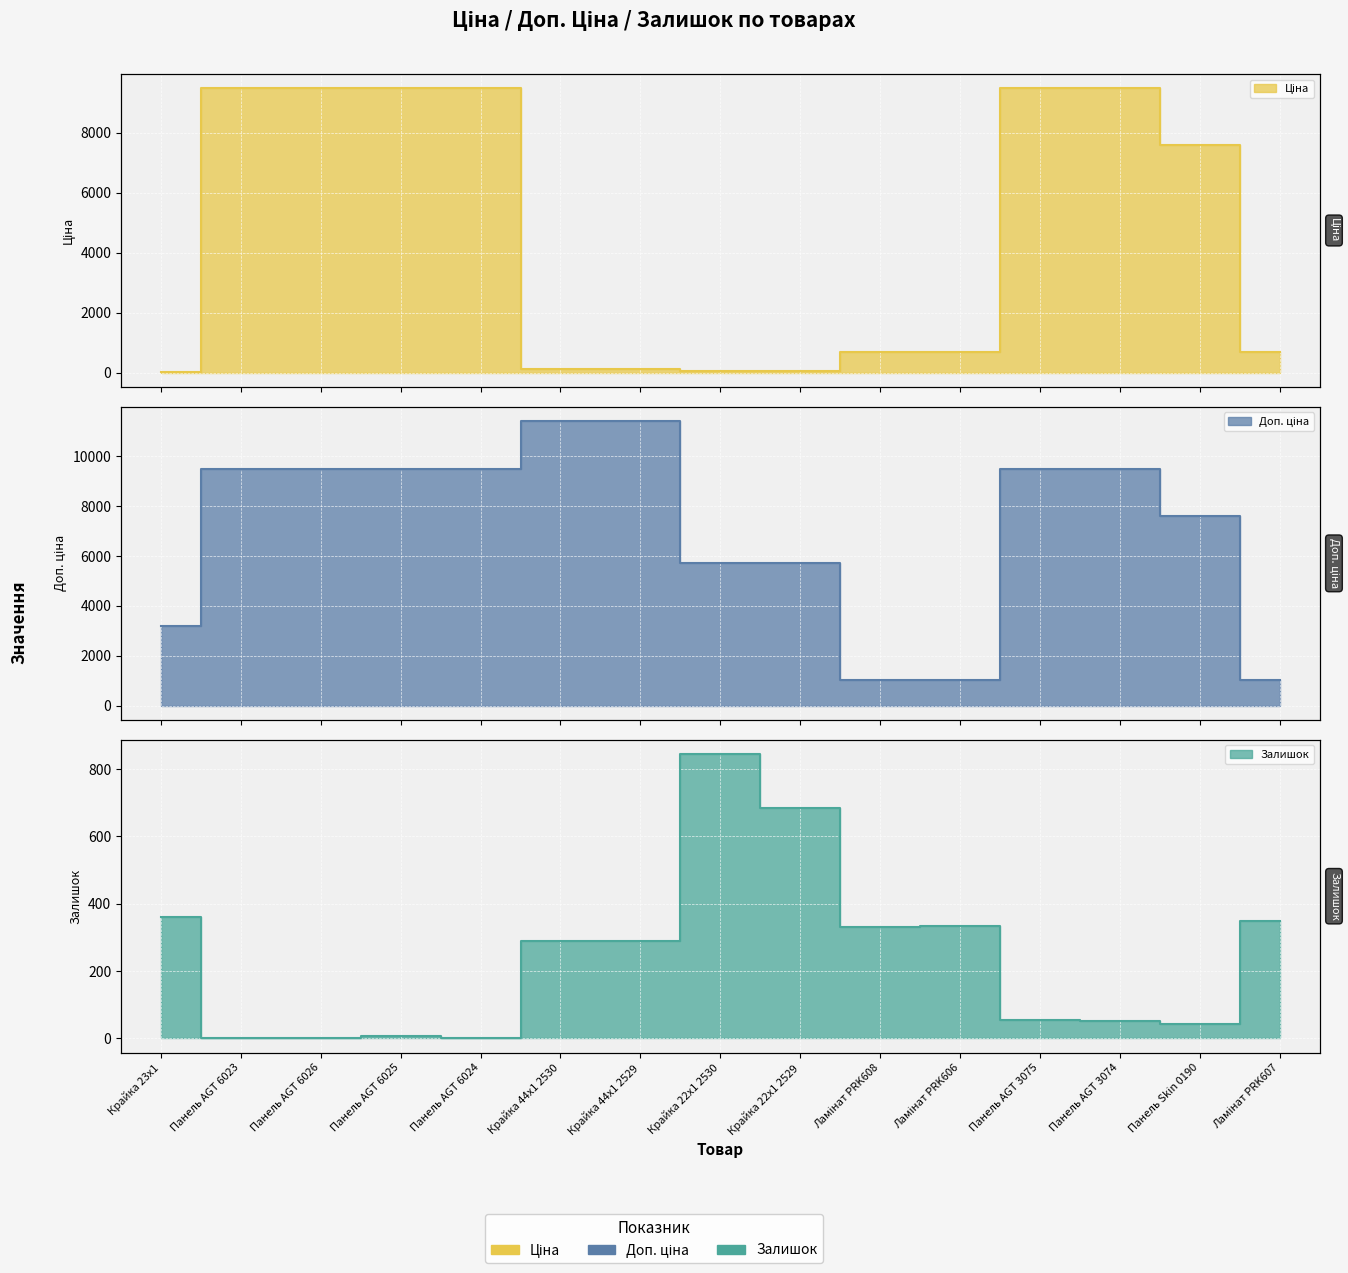

Reading left to right, transcribe all the data shown in this chart.

Ціна: Крайка 23x1=32.0	Панель AGT 6023=9480.1	Панель AGT 6026=9480.1	Панель AGT 6025=9480.1	Панель AGT 6024=9480.1	Крайка 44x1 2530=114.1	Крайка 44x1 2529=114.1	Крайка 22x1 2530=57.0	Крайка 22x1 2529=57.0	Ламінат PRK608=693.7	Ламінат PRK606=693.7	Панель AGT 3075=9480.1	Панель AGT 3074=9480.1	Панель Skin 0190=7596.5	Ламінат PRK607=693.7
Доп. ціна: Крайка 23x1=3205.0	Панель AGT 6023=9480.1	Панель AGT 6026=9480.1	Панель AGT 6025=9480.1	Панель AGT 6024=9480.1	Крайка 44x1 2530=11410.0	Крайка 44x1 2529=11410.0	Крайка 22x1 2530=5705.0	Крайка 22x1 2529=5705.0	Ламінат PRK608=1024.6	Ламінат PRK606=1024.6	Панель AGT 3075=9480.1	Панель AGT 3074=9480.1	Панель Skin 0190=7596.5	Ламінат PRK607=1024.6
Залишок: Крайка 23x1=360.0	Панель AGT 6023=0.0	Панель AGT 6026=0.0	Панель AGT 6025=8.0	Панель AGT 6024=0.0	Крайка 44x1 2530=289.0	Крайка 44x1 2529=290.0	Крайка 22x1 2530=845.0	Крайка 22x1 2529=683.0	Ламінат PRK608=331.0	Ламінат PRK606=334.0	Панель AGT 3075=56.0	Панель AGT 3074=53.0	Панель Skin 0190=44.0	Ламінат PRK607=348.0